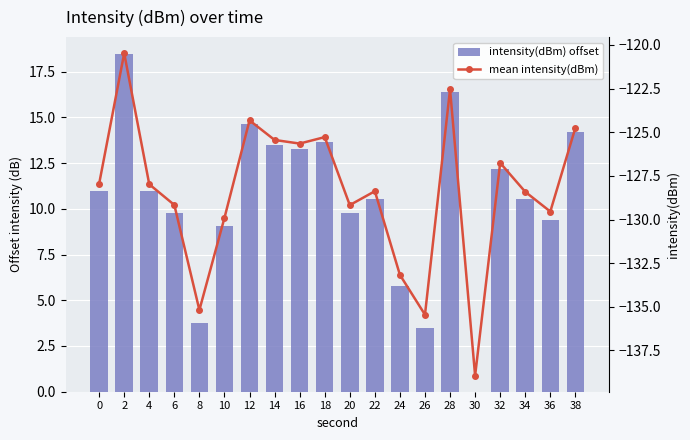

Rank the series by their average value, from highest to lowest.

intensity(dBm) offset, mean intensity(dBm)